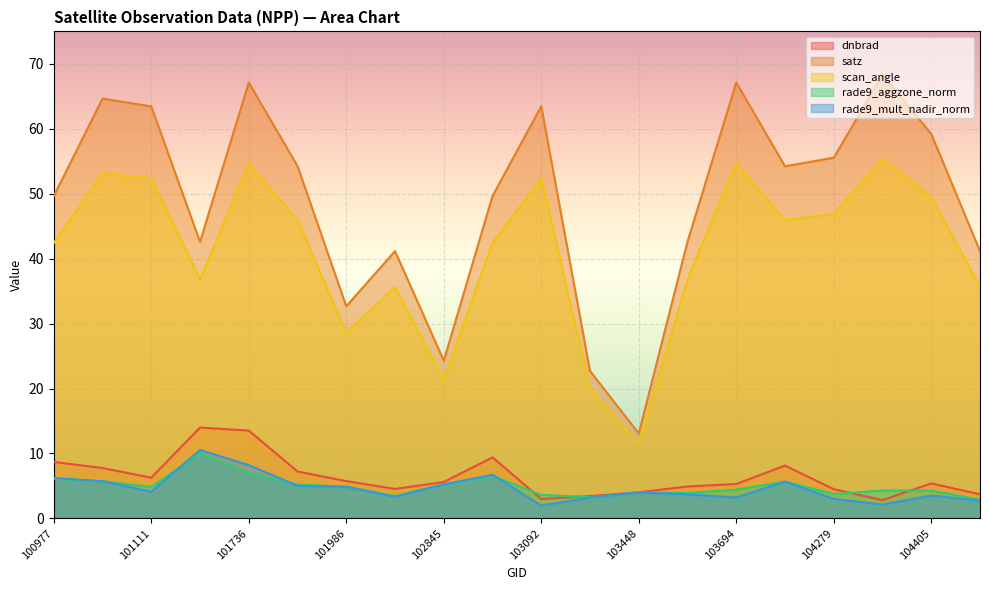

Where is the first local maximum for satz?

101102